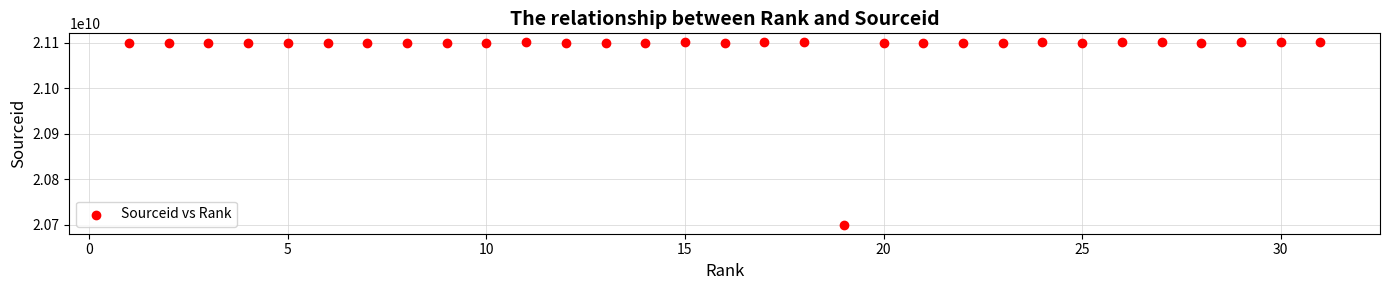

What is the range of X values (max minus min)?

30